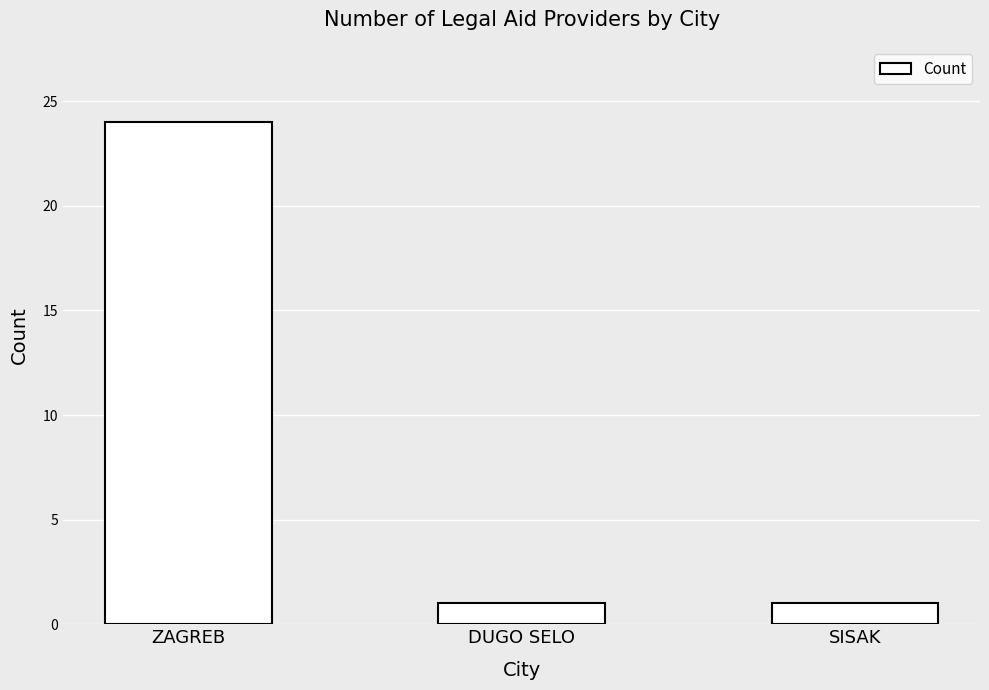

How many series are shown in this chart?

1